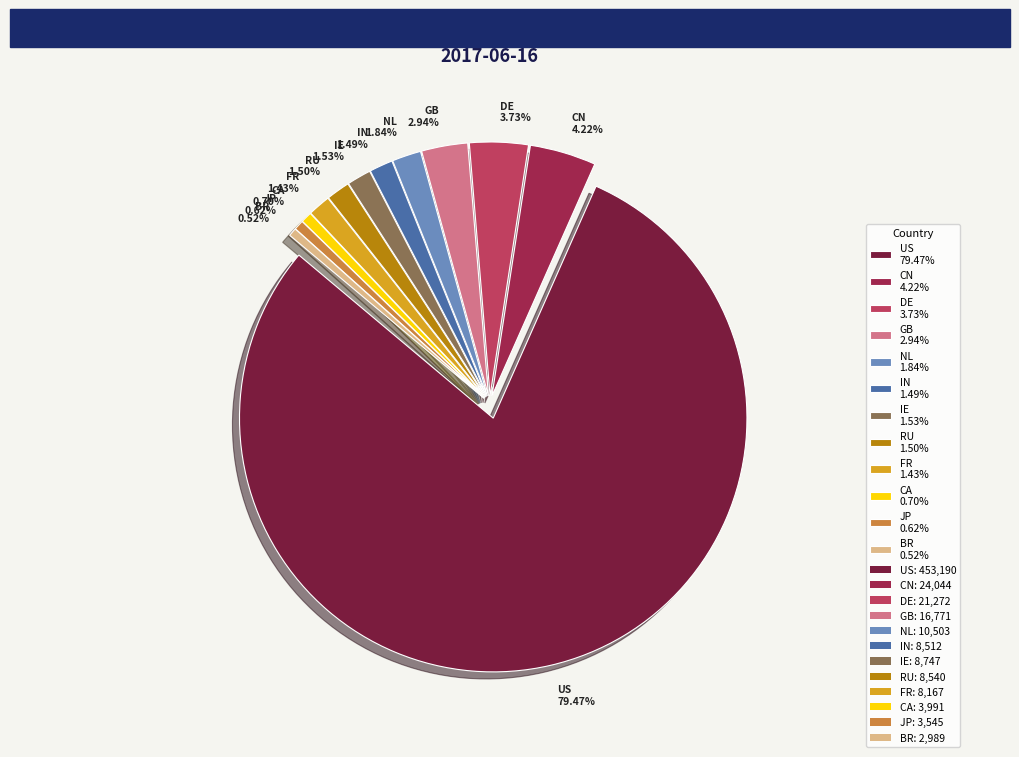

To the nearest percent, what is the combined percentage of US and FR?

81%